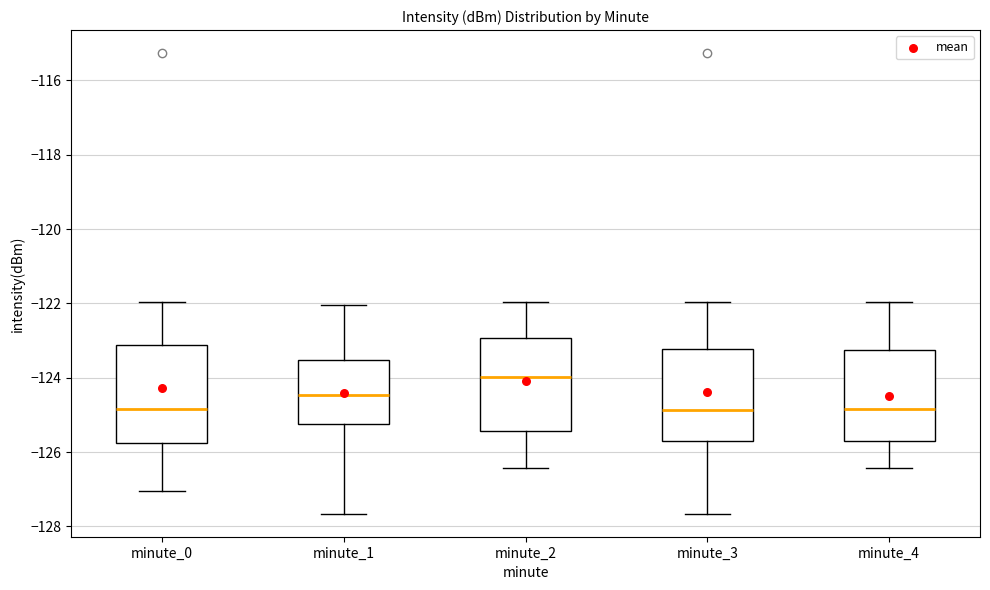

Reading left to right, transcribe this box plot: for each box, give where its median line is, the range the box spans, and where its two whiskers end, as read against the y-axis. The values are not printed on the chart, so give them approximately, as read against the axis.

minute_0: median -124.8, box -125.8 to -123.2, whiskers -127.0 to -122.0
minute_1: median -124.4, box -125.2 to -123.6, whiskers -127.6 to -122.0
minute_2: median -124.0, box -125.4 to -123.0, whiskers -126.4 to -122.0
minute_3: median -124.8, box -125.8 to -123.2, whiskers -127.6 to -122.0
minute_4: median -124.8, box -125.8 to -123.2, whiskers -126.4 to -122.0